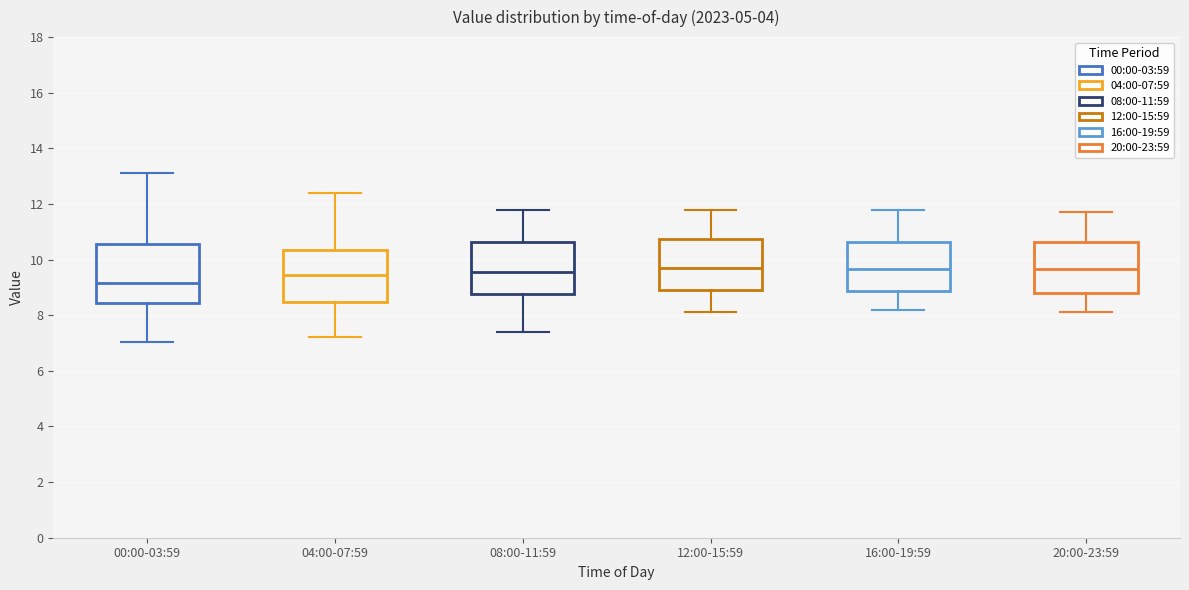

Reading left to right, read every box against the y-axis: the position of its median line, the range the box covers, and the ends of its whiskers. The values are not printed on the chart, so give them approximately, as read against the axis.

00:00-03:59: median 9.2, box 8.4 to 10.6, whiskers 7.0 to 13.2
04:00-07:59: median 9.4, box 8.4 to 10.4, whiskers 7.2 to 12.4
08:00-11:59: median 9.6, box 8.8 to 10.6, whiskers 7.4 to 11.8
12:00-15:59: median 9.8, box 9.0 to 10.8, whiskers 8.2 to 11.8
16:00-19:59: median 9.6, box 8.8 to 10.6, whiskers 8.2 to 11.8
20:00-23:59: median 9.6, box 8.8 to 10.6, whiskers 8.2 to 11.8